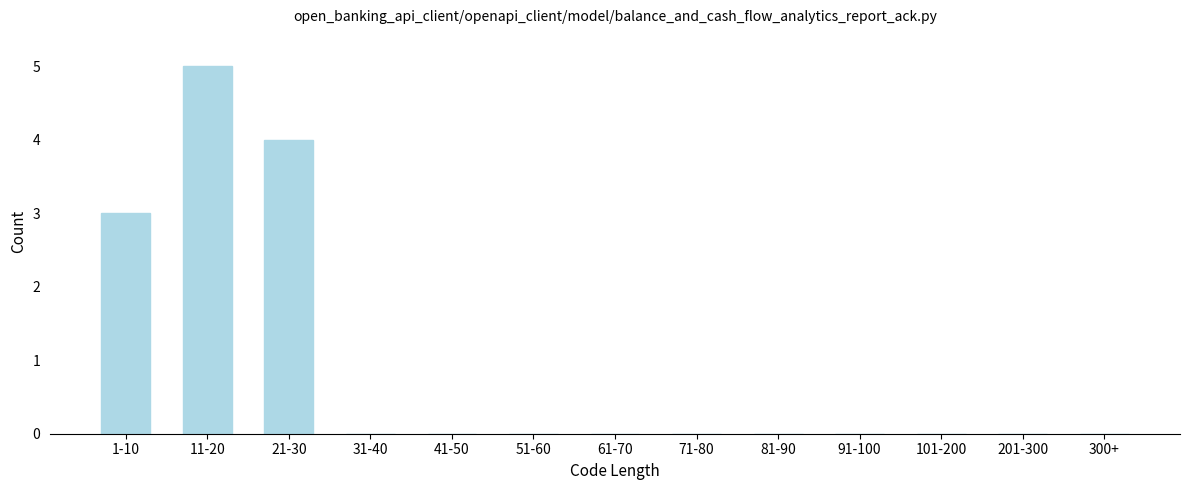

Reading right to left, what are all the values shown in this chart?

300+=0	201-300=0	101-200=0	91-100=0	81-90=0	71-80=0	61-70=0	51-60=0	41-50=0	31-40=0	21-30=4	11-20=5	1-10=3